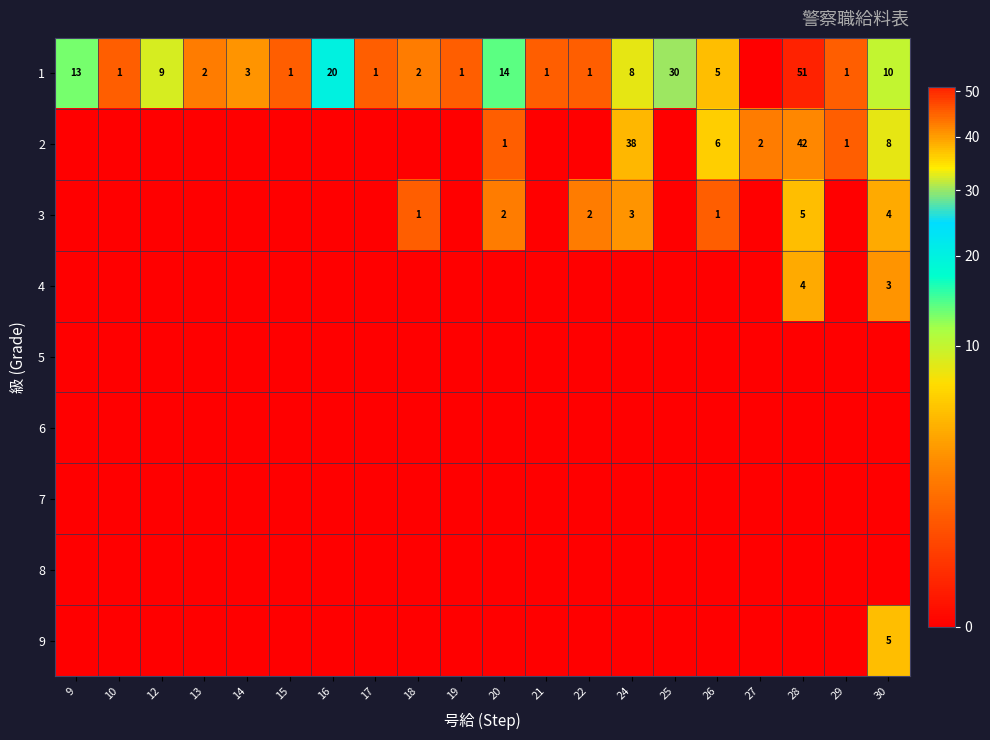

The 3 series shows 2 at 22. True or false?

True